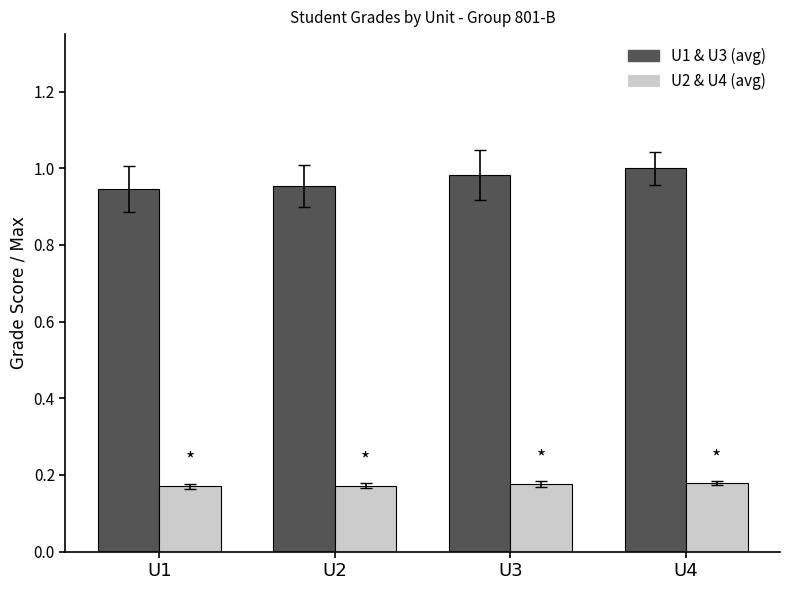

What is the spread (max minus min) of values at U3?

0.8